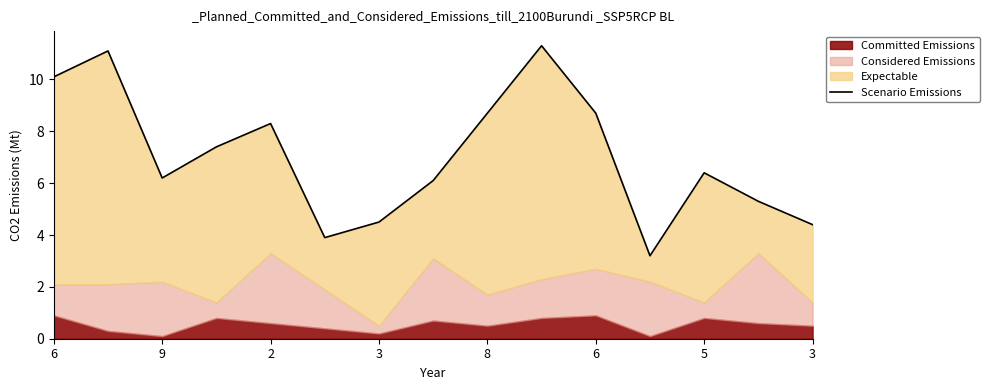

What is the sum of the values at 9 and 12?

17.7